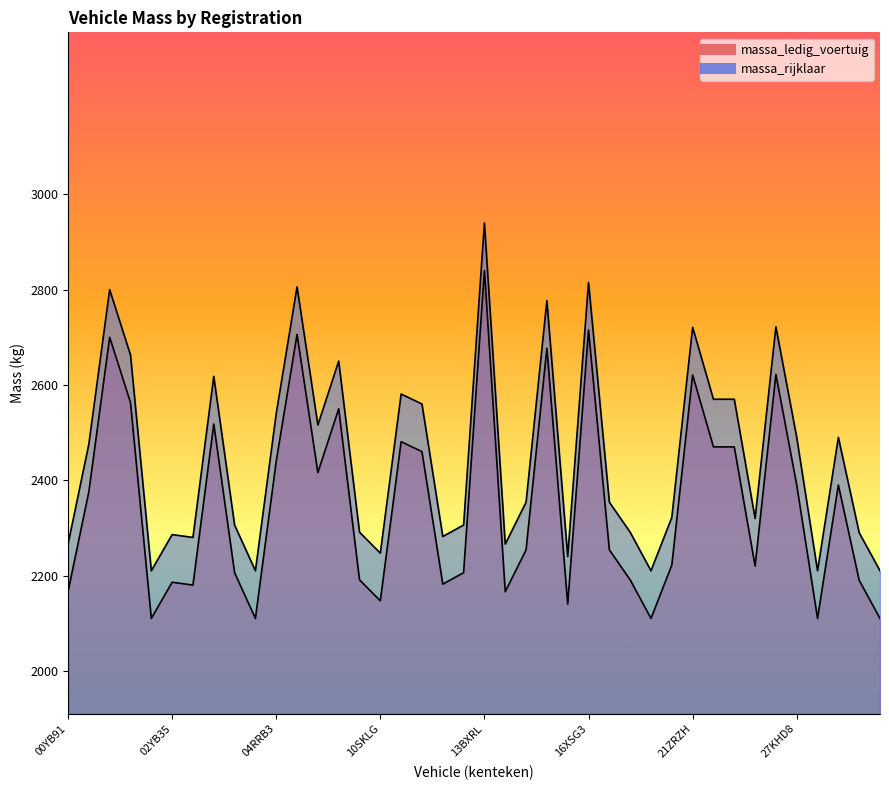

Which category has the highest value across all series?

13BXRL